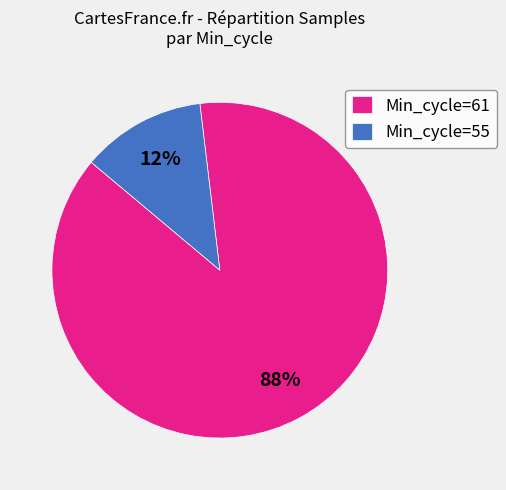

Which category has the smallest portion of the pie?

Min_cycle=55